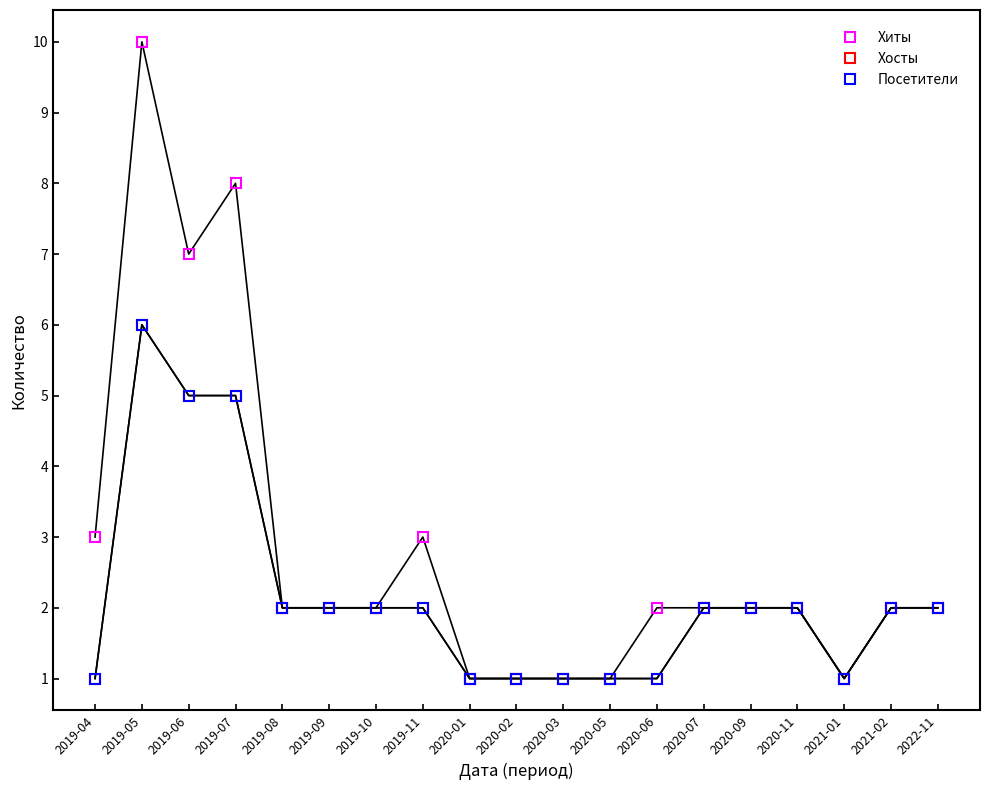

How many lines are shown in the chart?

3